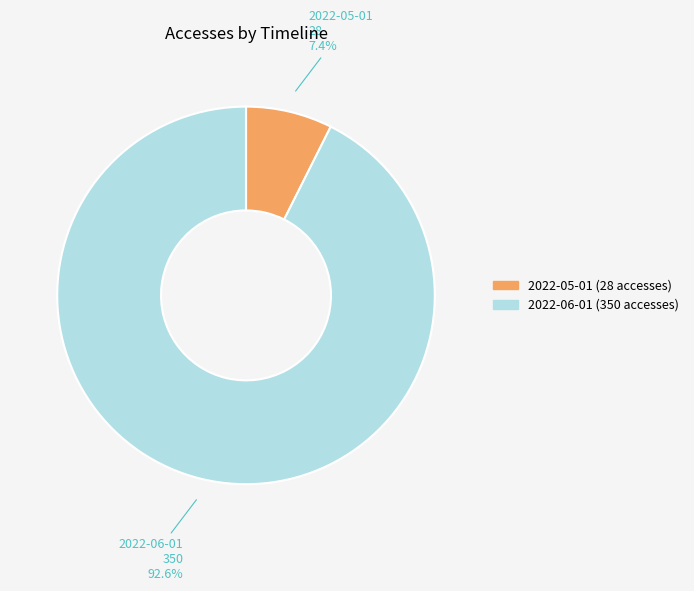

The 2022-05-01 (28 accesses) slice represents 20% of the pie. True or false?

False